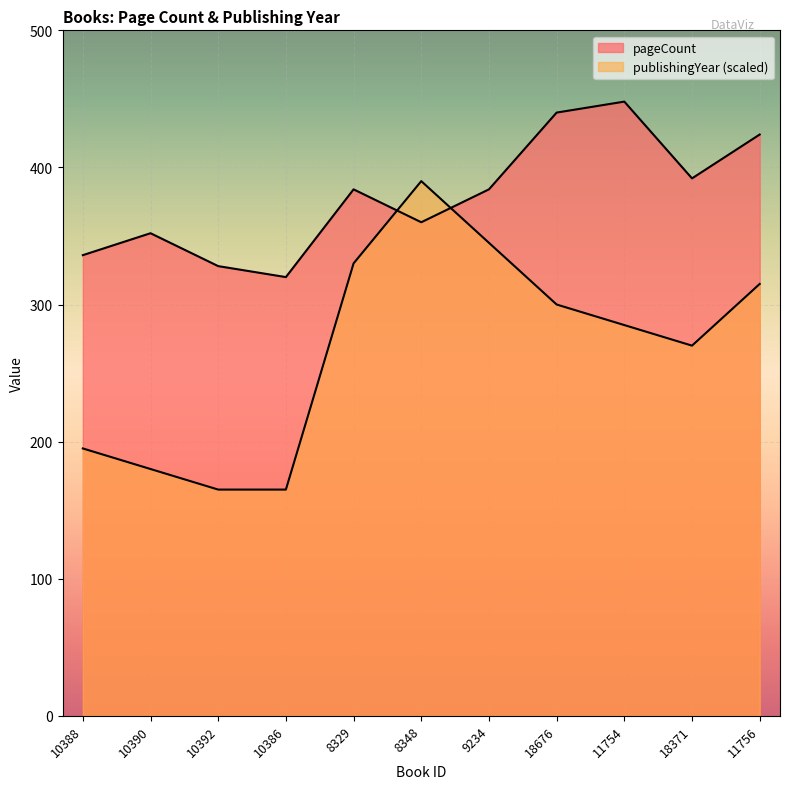

How many interior local peaks does the publishingYear series have?

1